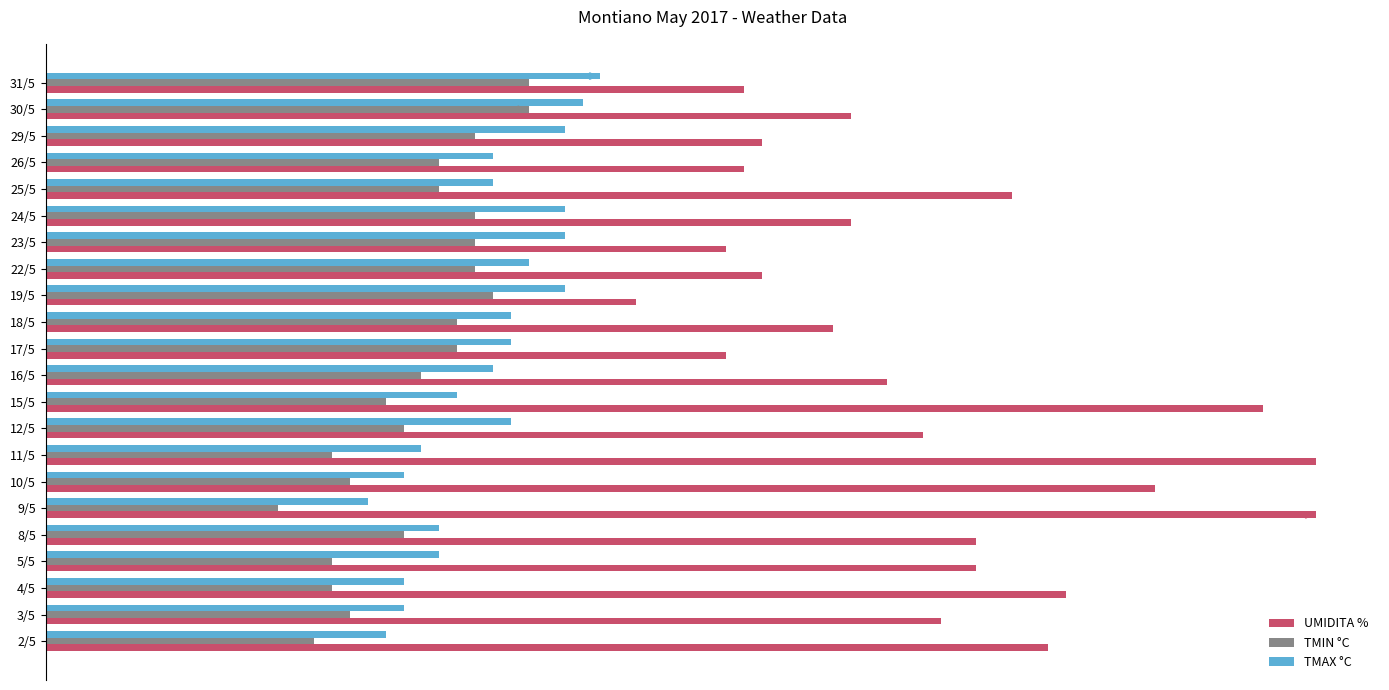

What are all the series names shown in the legend?

UMIDITA %, TMIN °C, TMAX °C